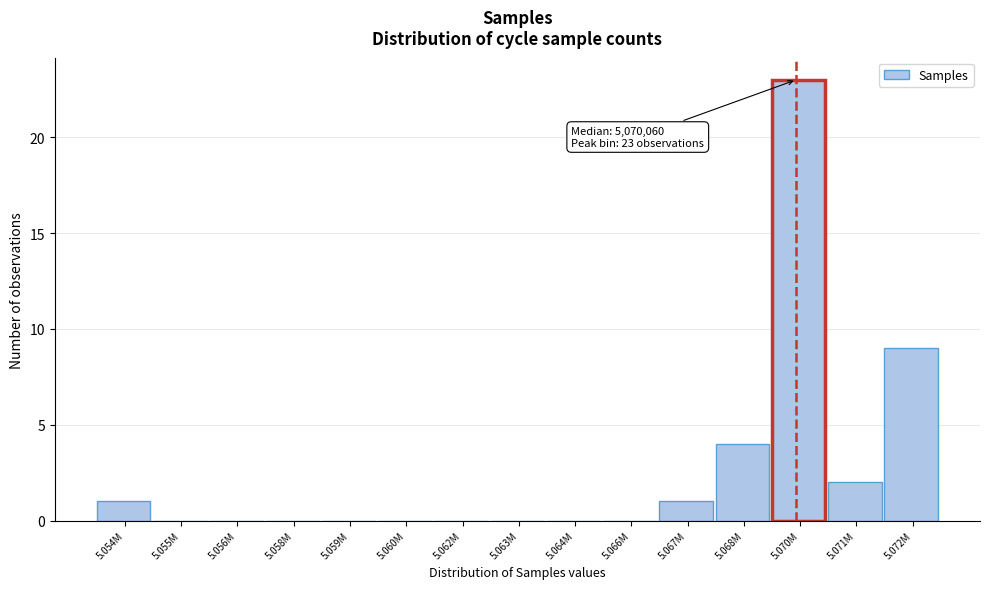

Reading right to left, transcribe all the data shown in this chart.

5.072M=9	5.071M=2	5.070M=23	5.068M=4	5.067M=1	5.066M=0	5.064M=0	5.063M=0	5.062M=0	5.060M=0	5.059M=0	5.058M=0	5.056M=0	5.055M=0	5.054M=1